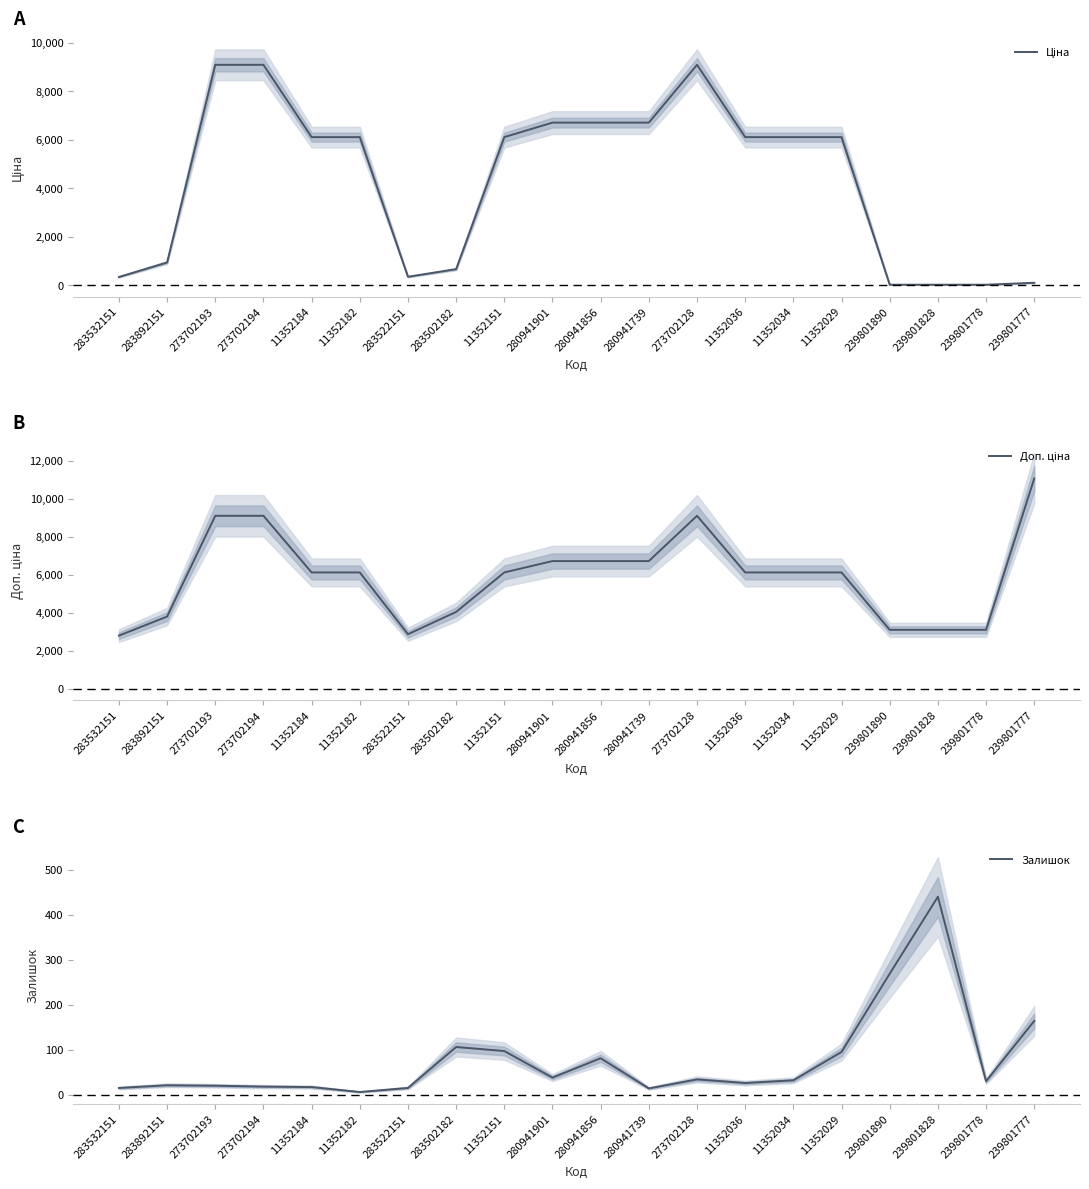

Reading left to right, what are all the values shown in this chart?

Ціна: 348.6	947.6	9092.0	9092.0	6112.5	6112.5	358.0	672.7	6112.5	6710.2	6710.2	6710.2	9092.0	6112.5	6112.5	6112.5	30.9	30.9	30.9	110.5
Доп. ціна: 2789.2	3790.3	9092.0	9092.0	6112.5	6112.5	2863.8	4036.0	6112.5	6710.2	6710.2	6710.2	9092.0	6112.5	6112.5	6112.5	3095.0	3095.0	3095.0	11055.0
Залишок: 15.0	21.0	20.0	18.0	17.0	6.0	15.0	106.0	97.0	38.0	81.0	14.0	34.0	26.0	32.0	95.0	269.0	440.0	30.0	164.0